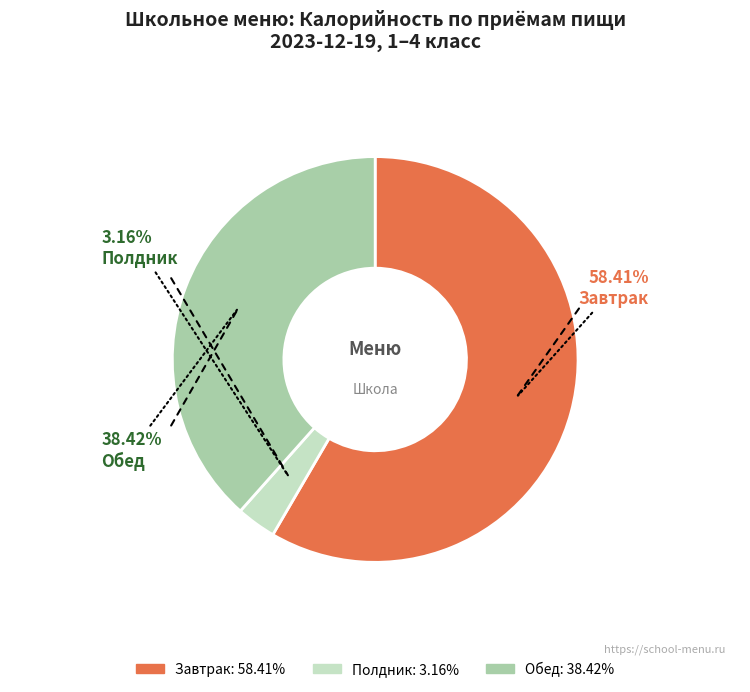

To the nearest percent, what is the average slice percentage?

33%